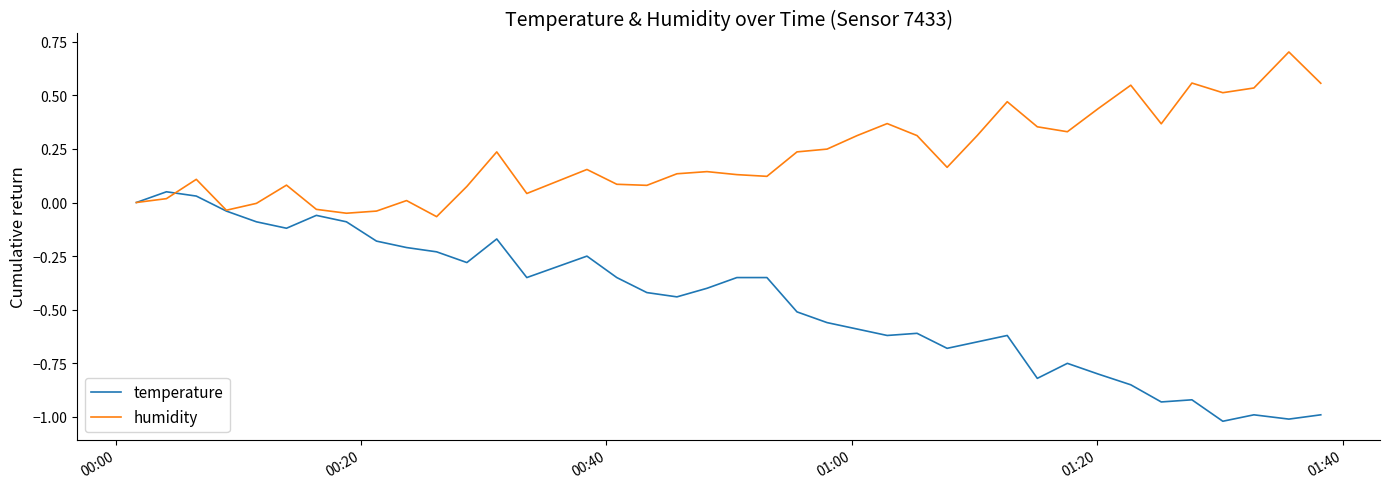

Does the chart display data point markers on the line(s)?

No